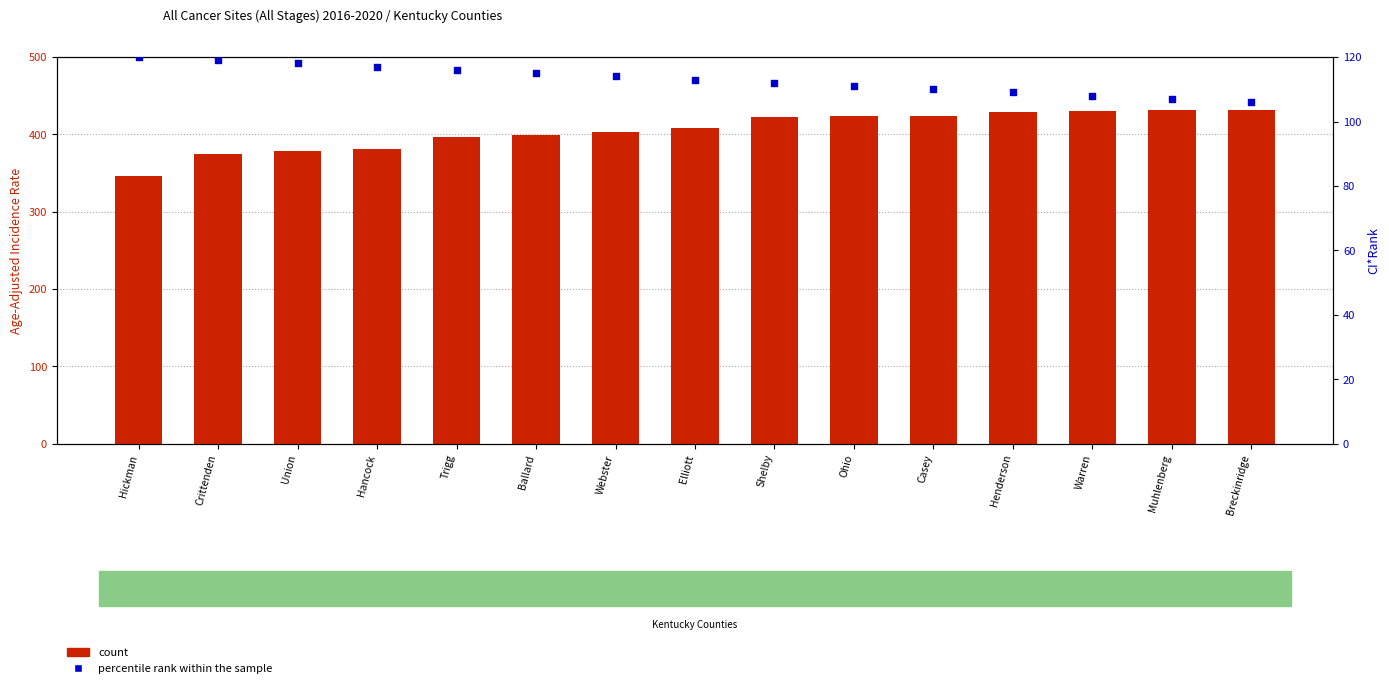

Which series has the widest spread of Y values?

count